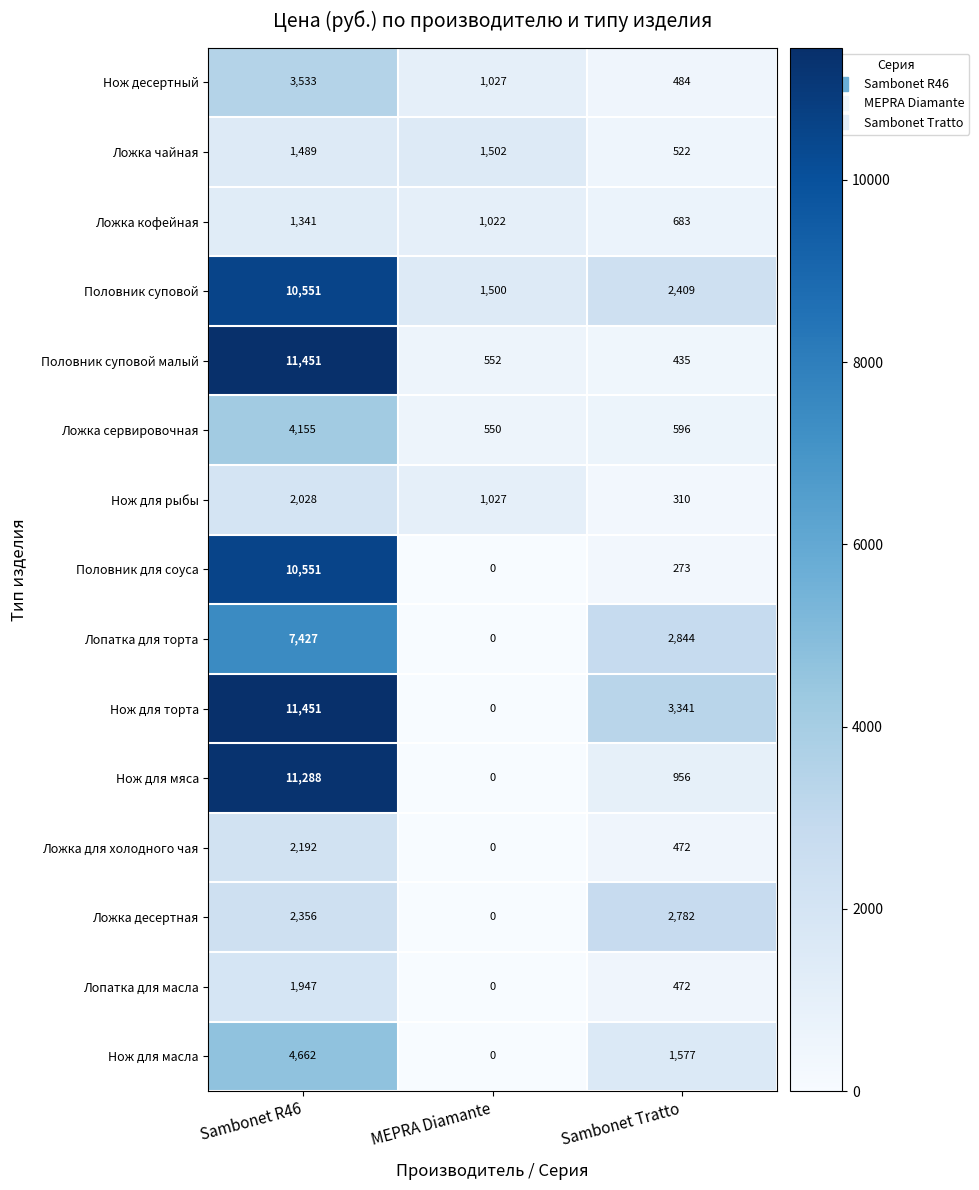

At which label does Нож для торта first exceed 3341?

Sambonet R46